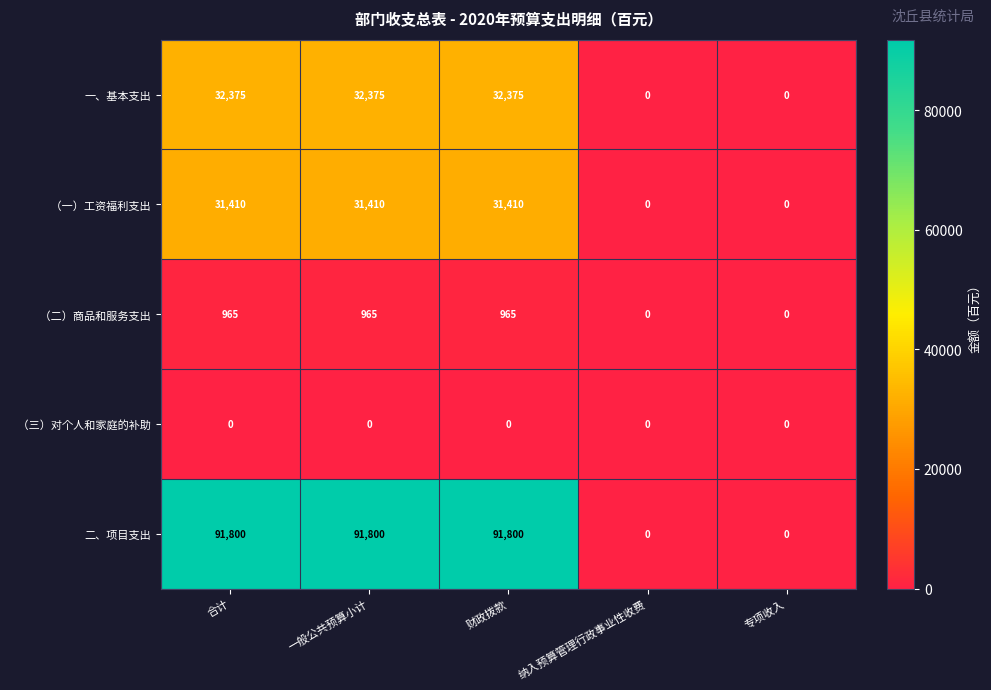

How many series are shown in this chart?

5